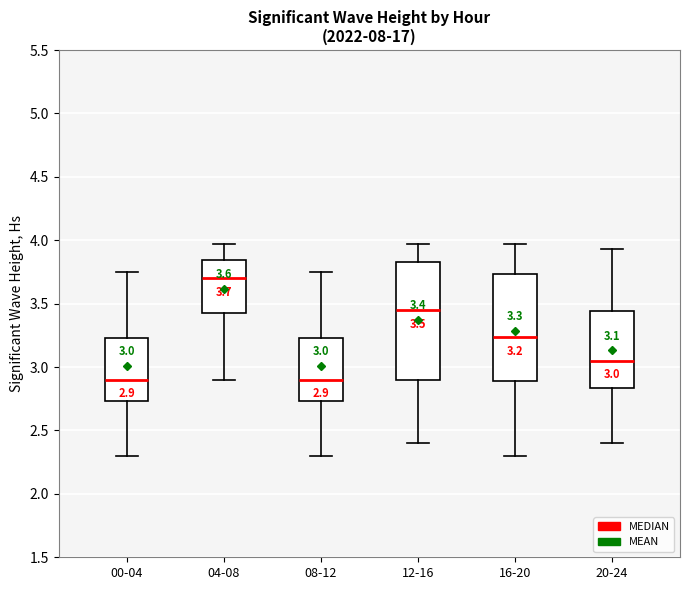

Which box has the highest median line?

04-08